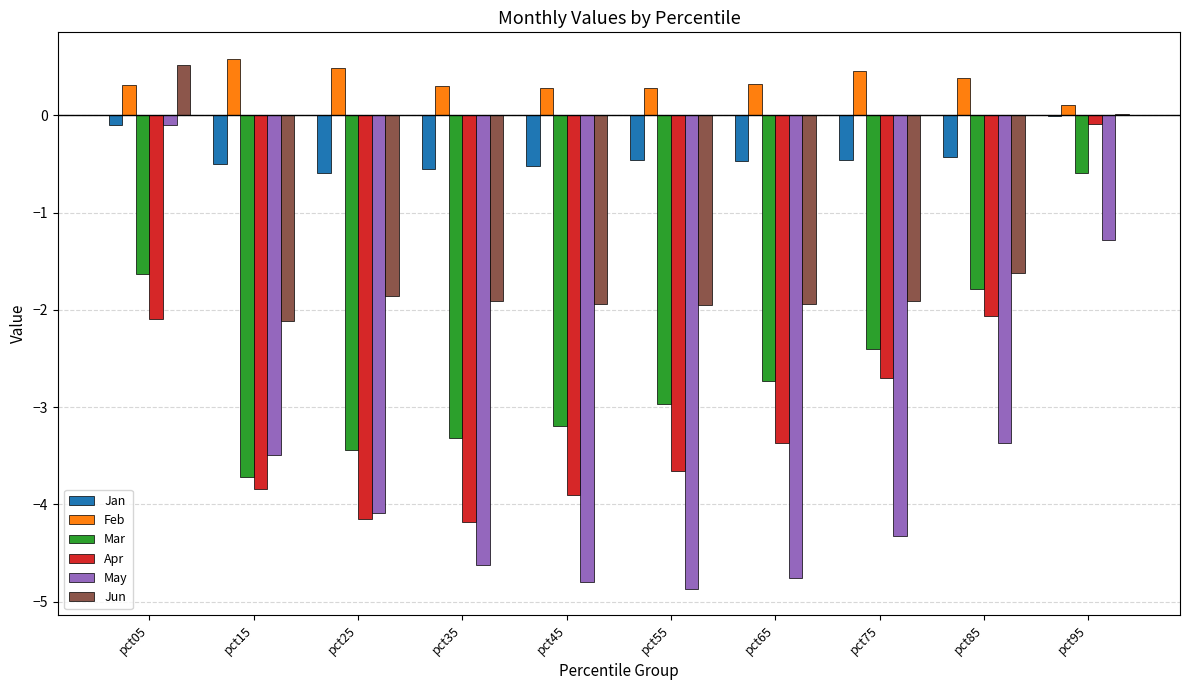

Read the Apr value at pct45.

-3.9